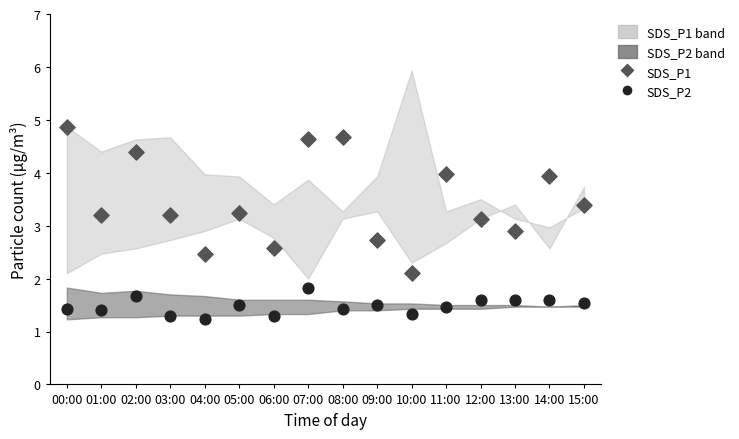

Which series has the widest spread of Y values?

SDS_P1